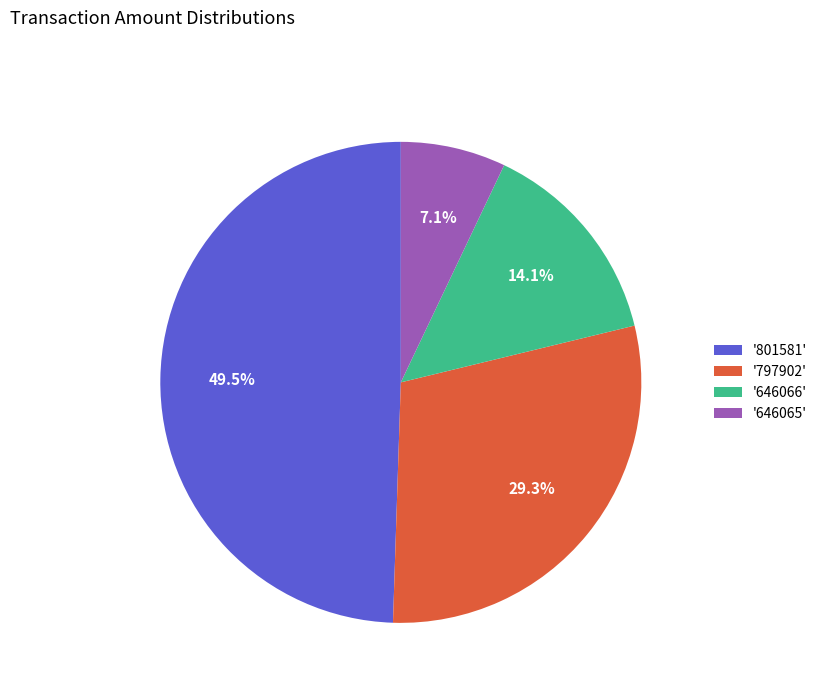

Which slice is the largest?

'801581'